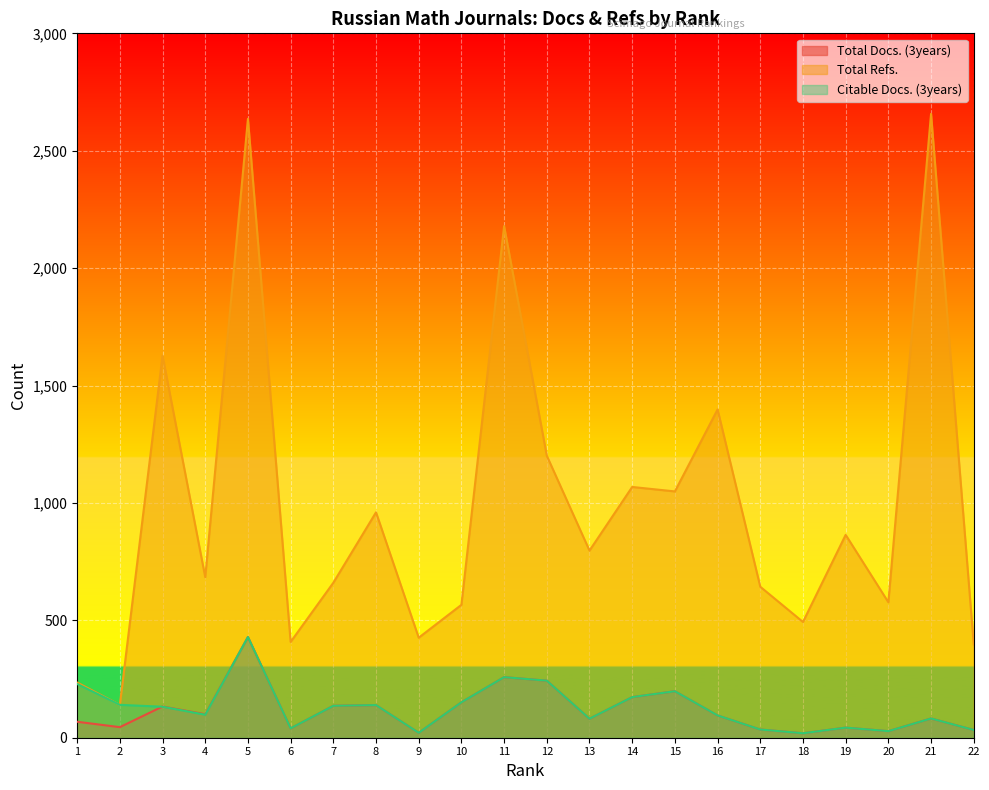

What is the highest value of the Total Refs. series?

2657